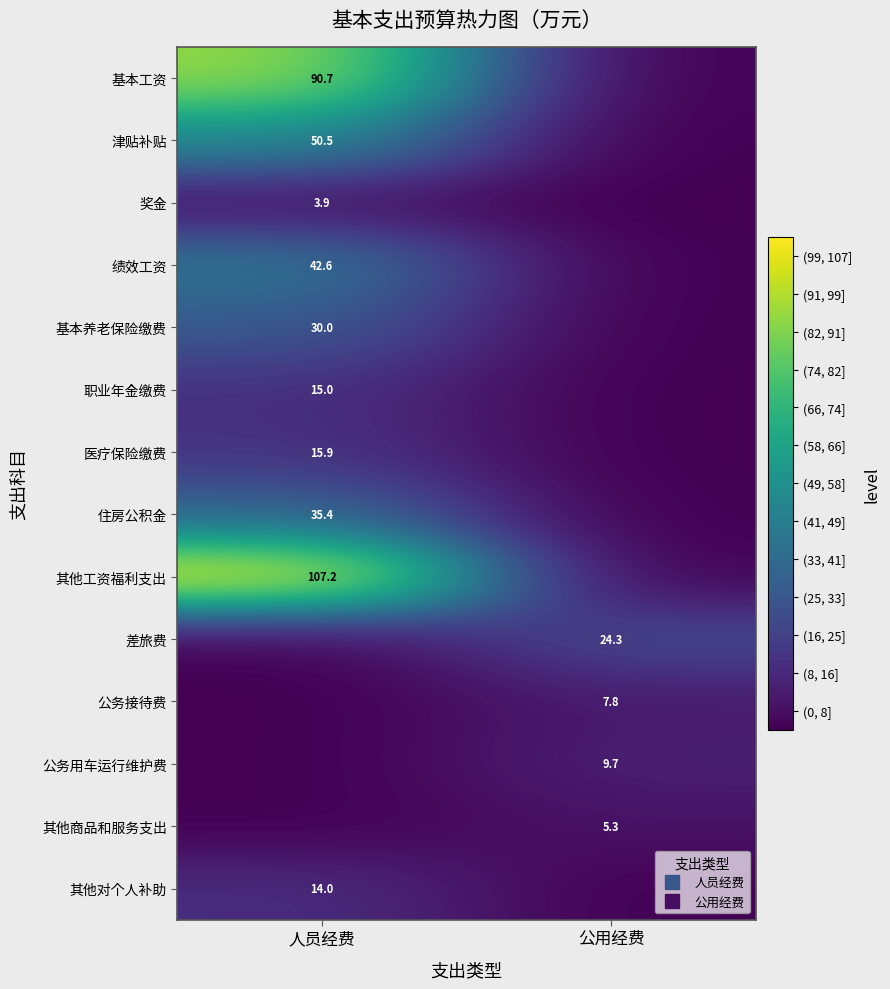

Which label corresponds to the smallest value in the chart?

公用经费